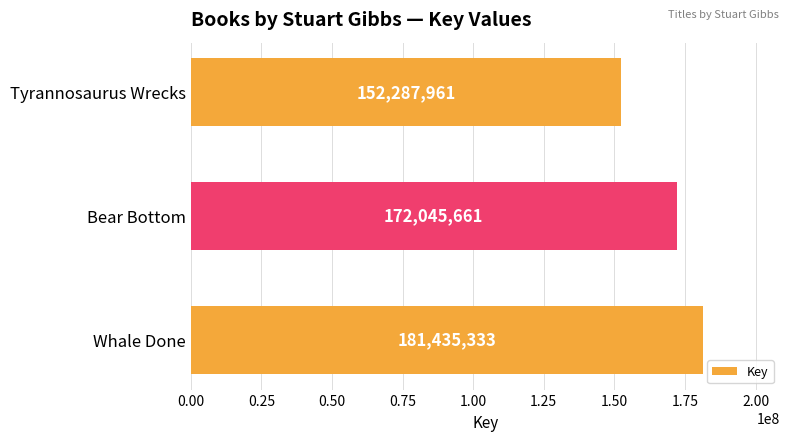

Rank the categories by value from lowest to highest.

Tyrannosaurus Wrecks, Bear Bottom, Whale Done